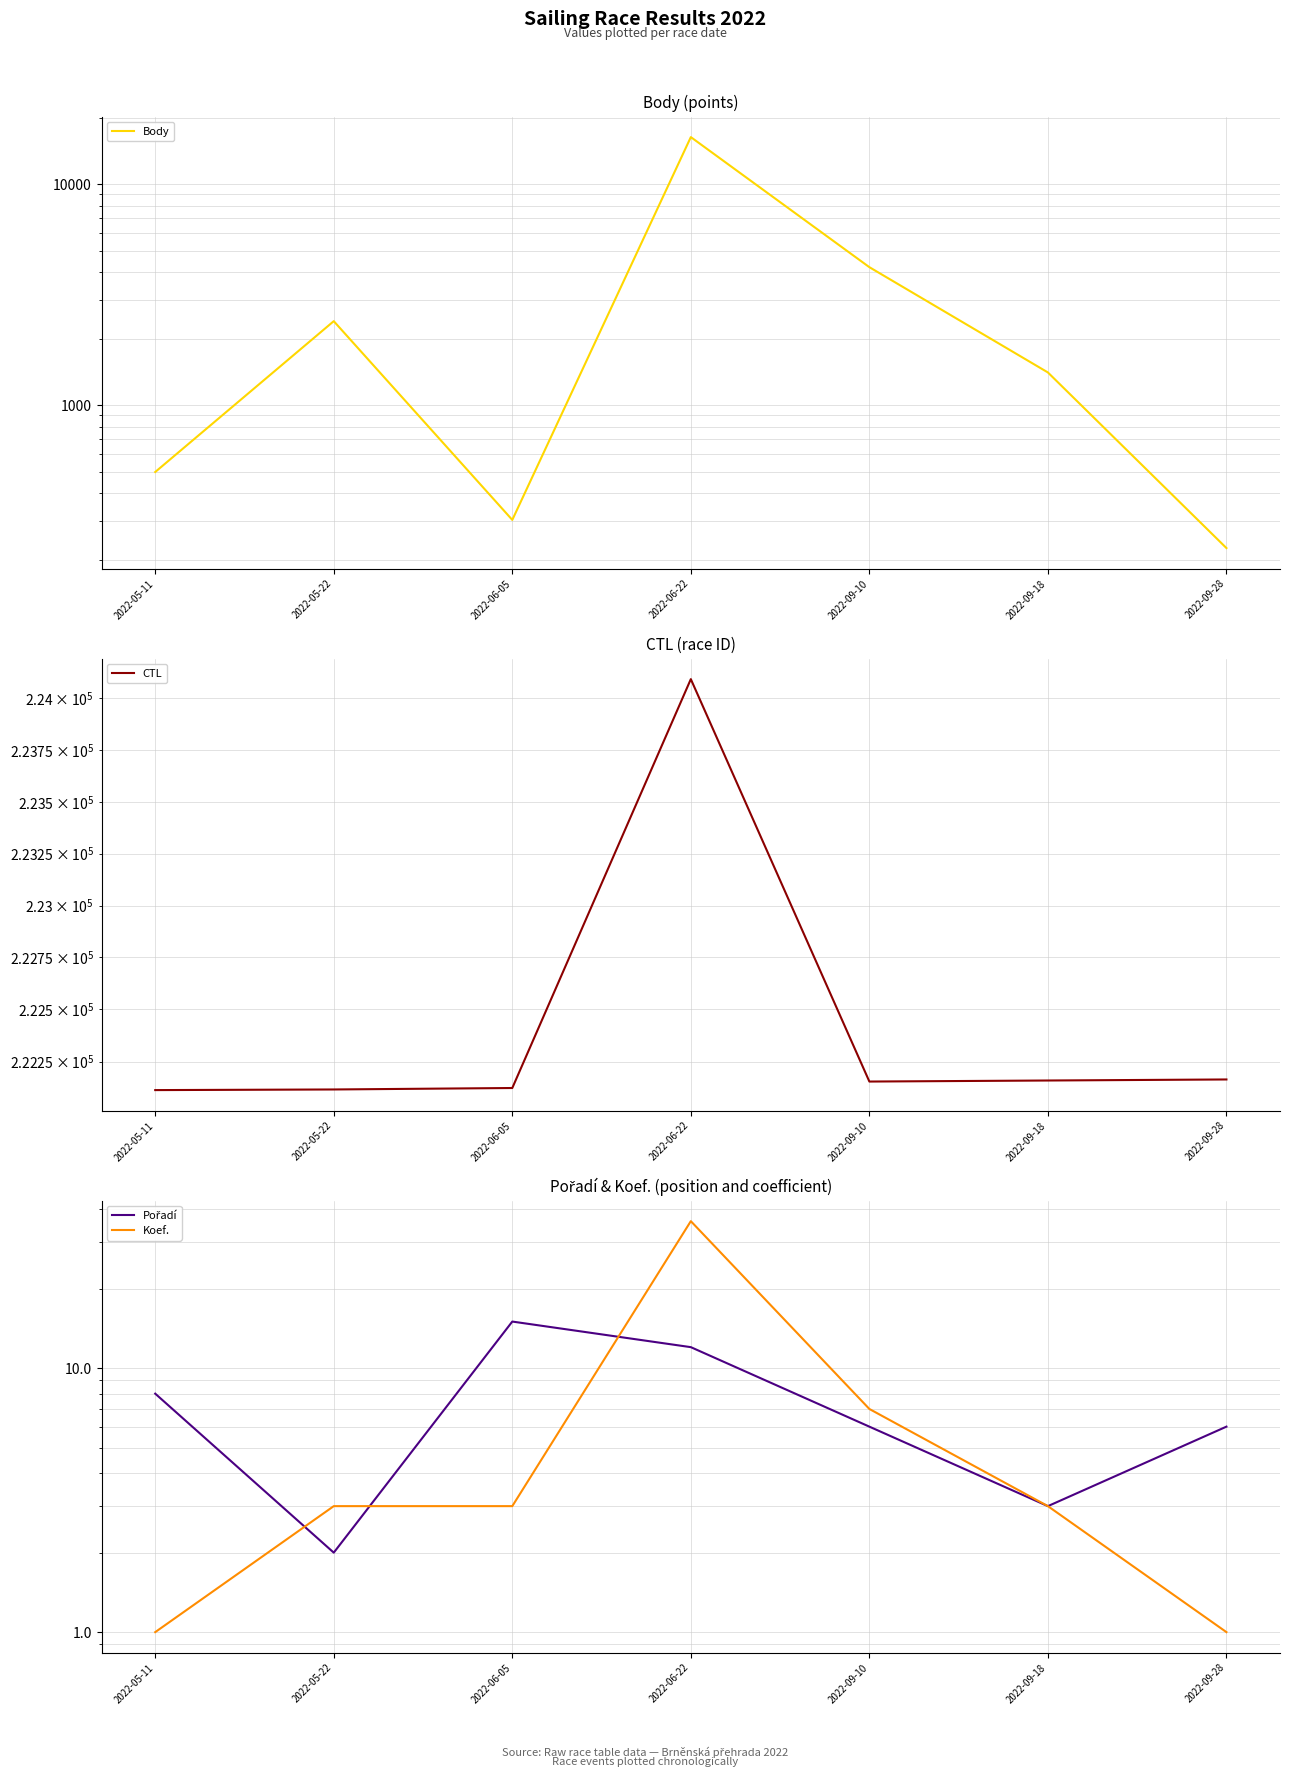

True or false: Body and Pořadí intersect in this chart.

False